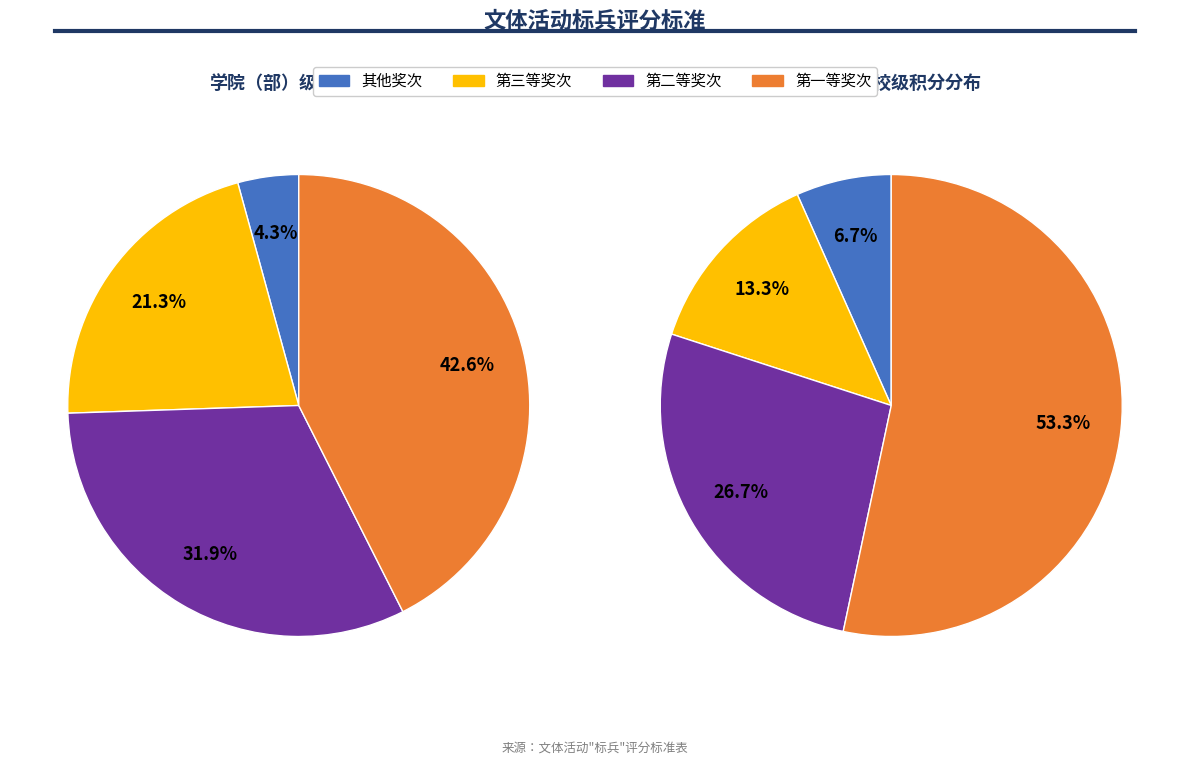

To the nearest percent, what is the difference between the 第二等奖次 and 第三等奖次 slice percentages?

13%